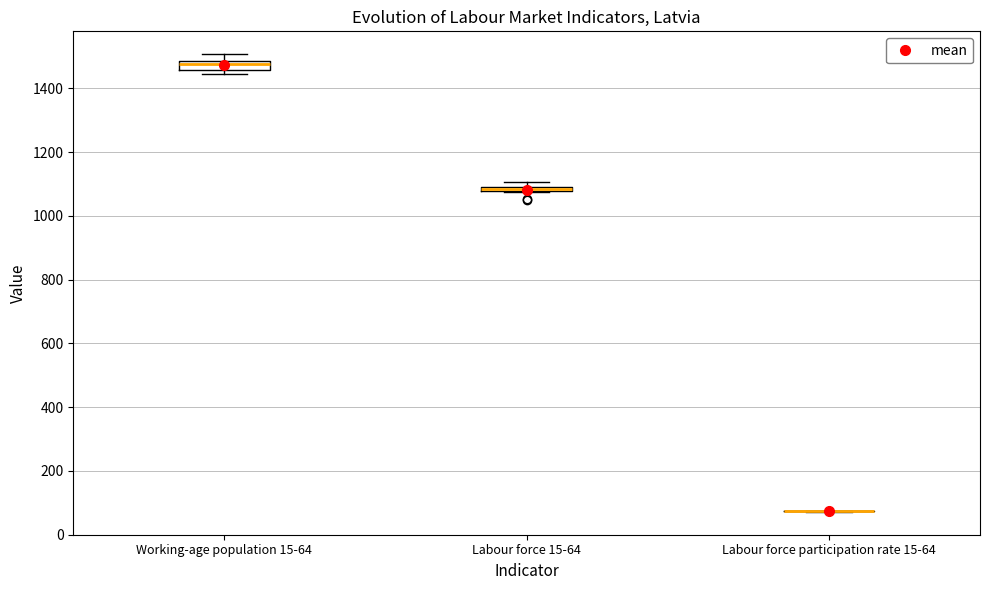

Where is the upper edge of the box for Labour force 15-64 on the y-axis? The values are not printed on the chart, so give them approximately, as read against the axis.

1100